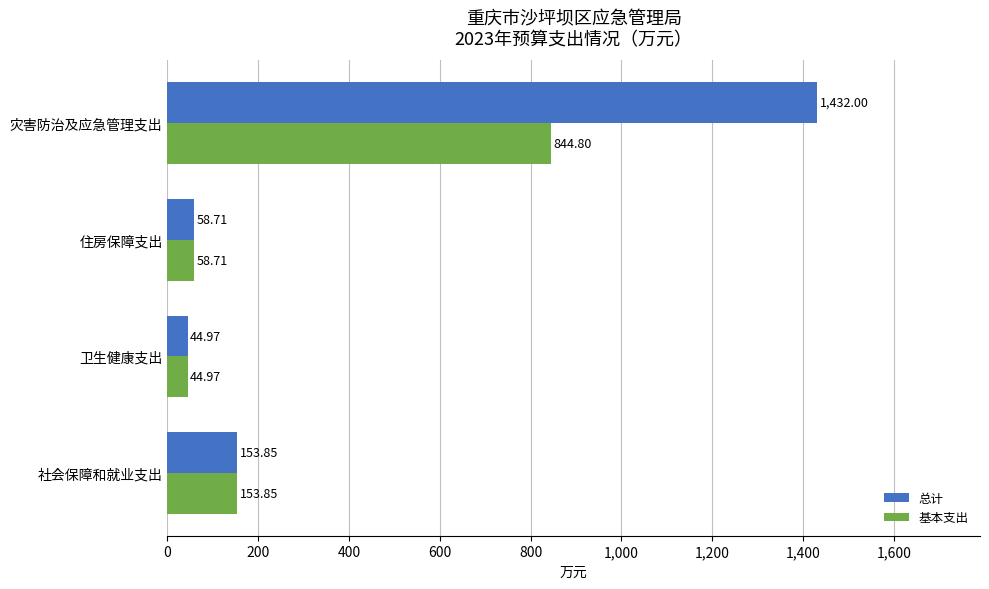

Which category has the highest value across all series?

灾害防治及应急管理支出